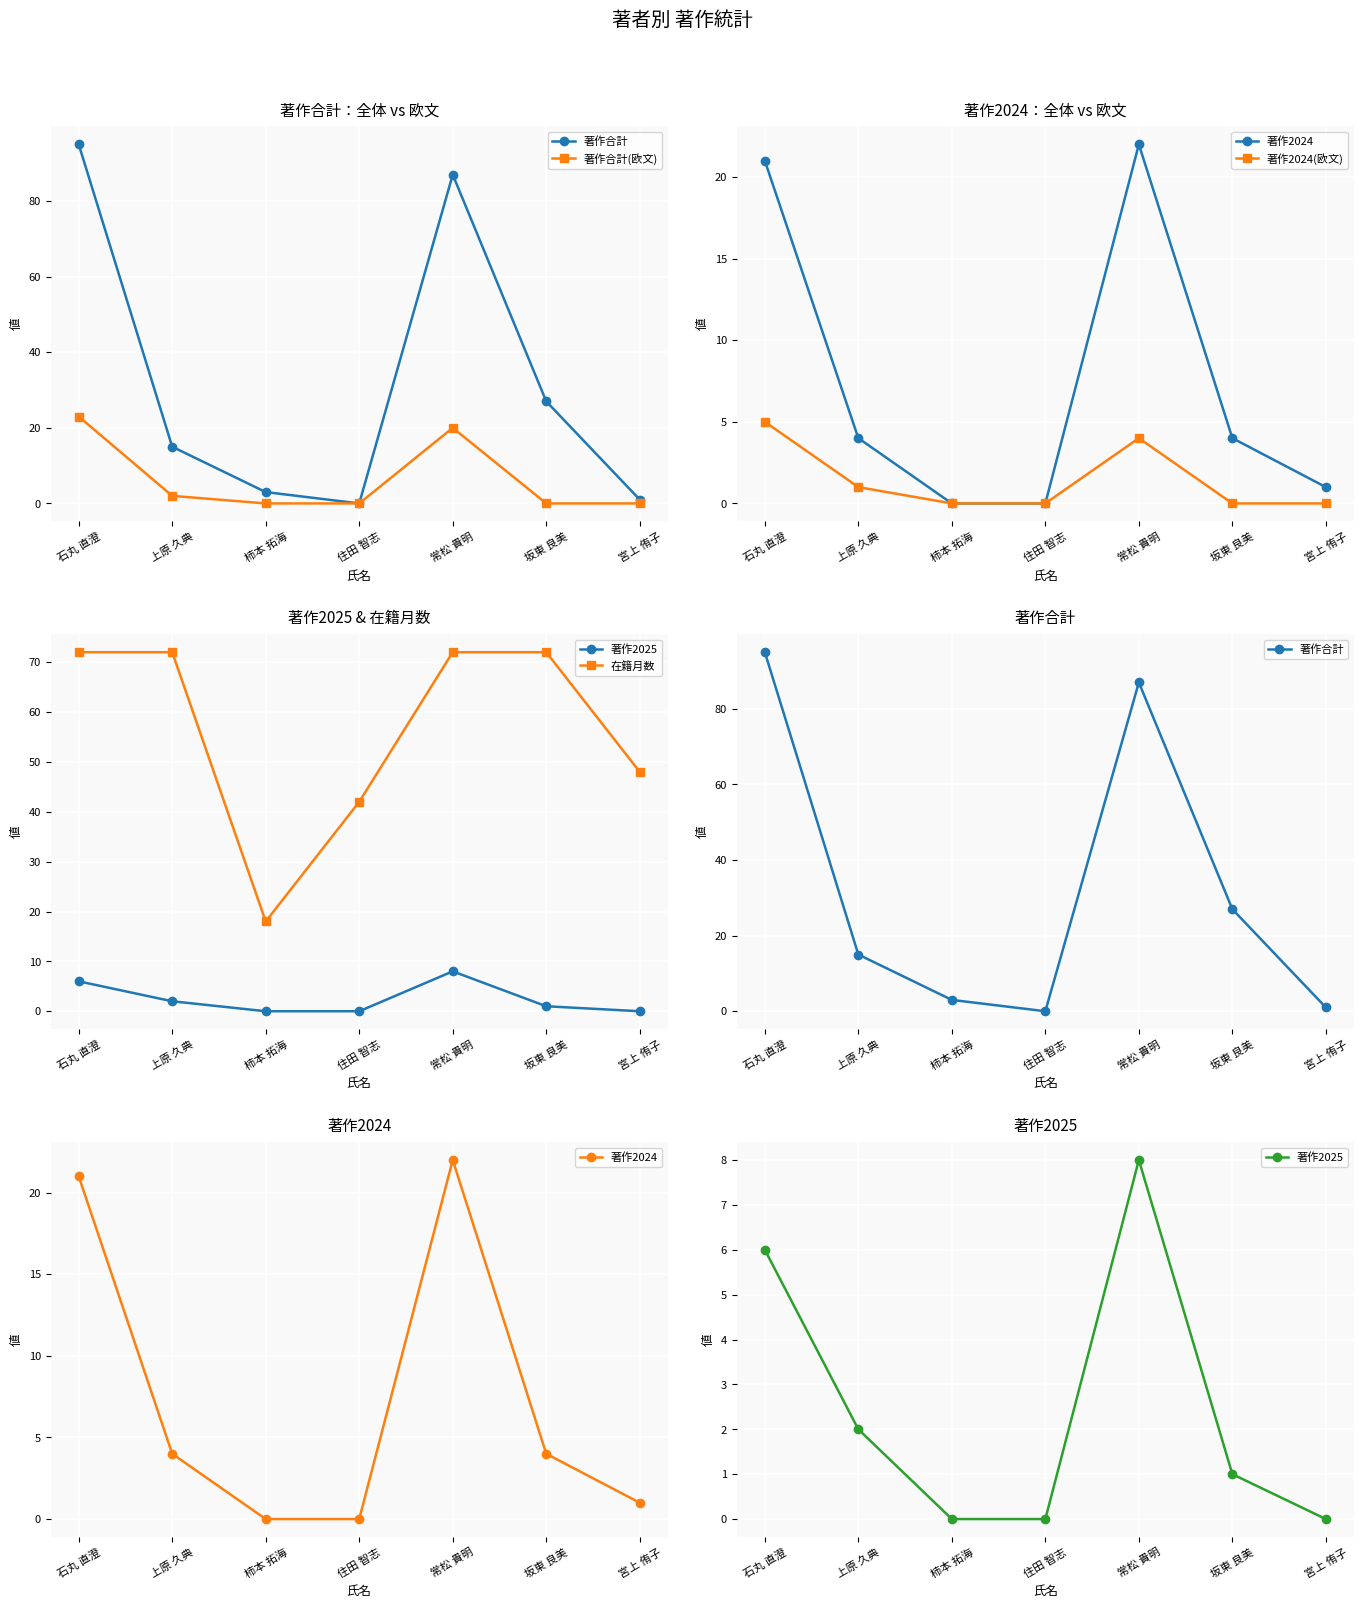

True or false: 著作合計(欧文) and 著作2024(欧文) cross at least once.

False